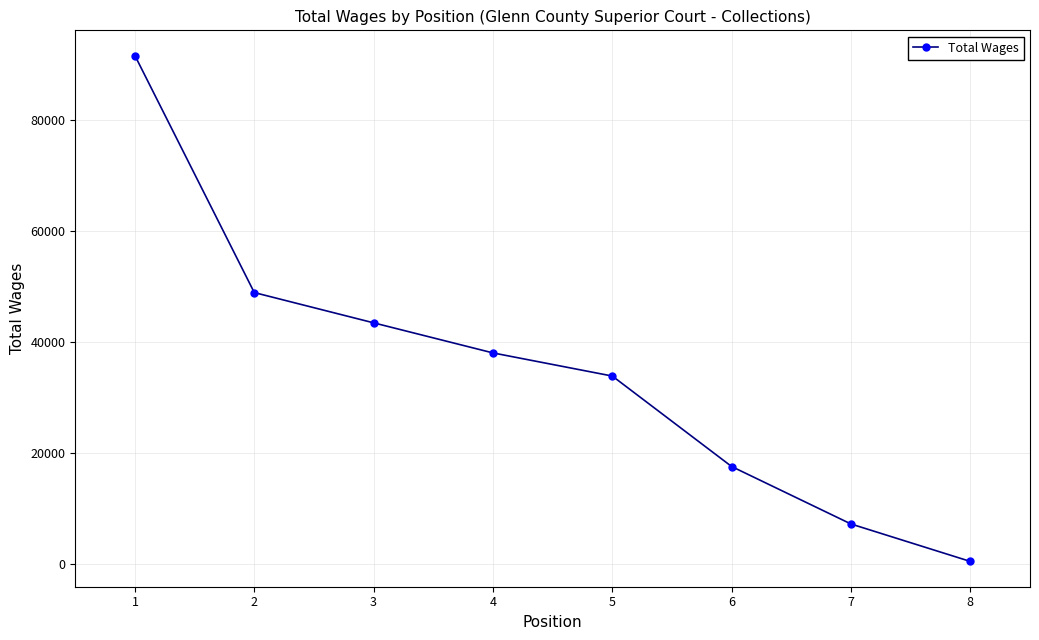

Rank the categories by value from lowest to highest.

8, 7, 6, 5, 4, 3, 2, 1